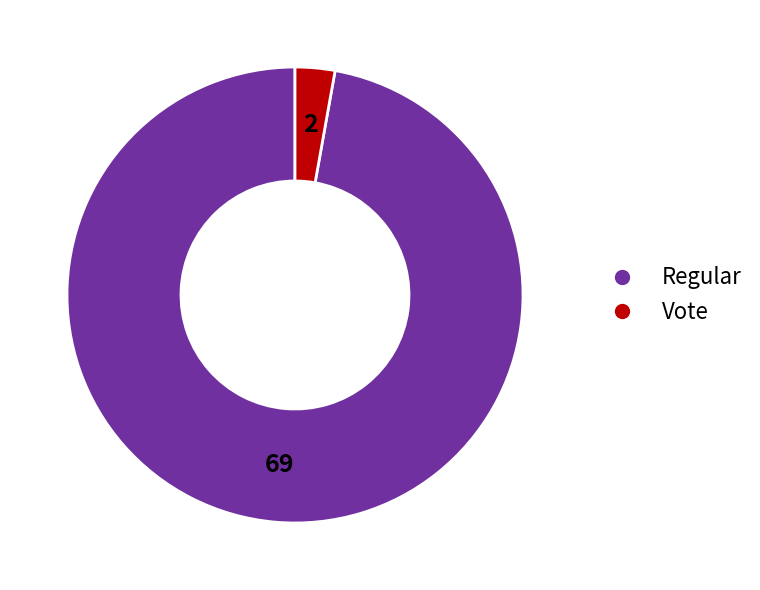

The Regular slice represents 84% of the pie. True or false?

False